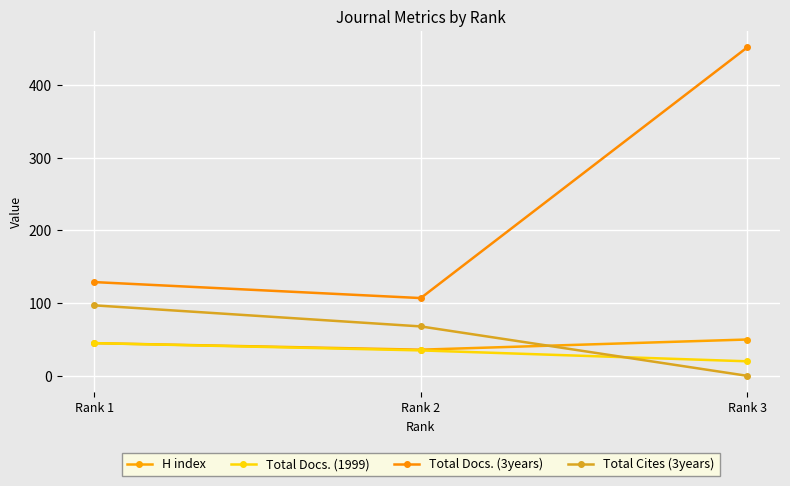

At which label does Total Cites (3years) first exceed 68?

Rank 1